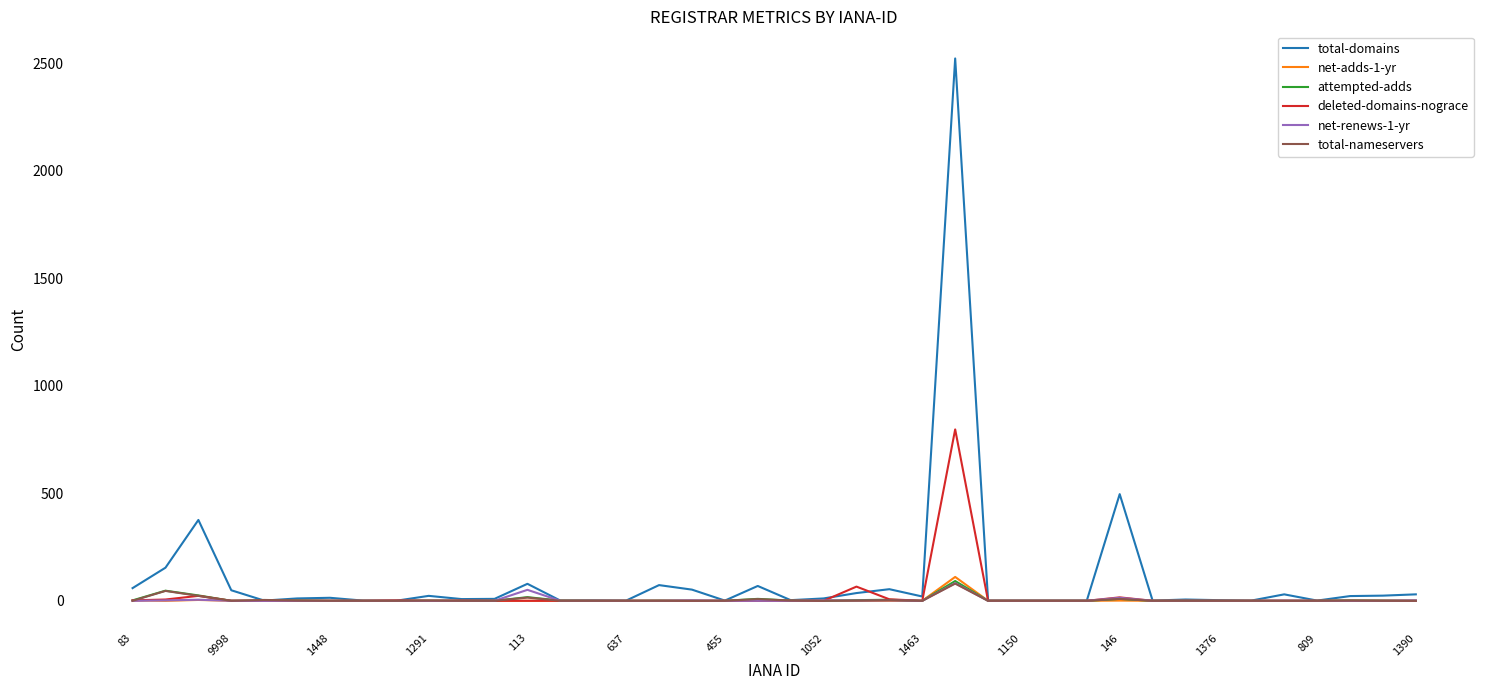

True or false: deleted-domains-nograce and total-nameservers cross at least once.

True